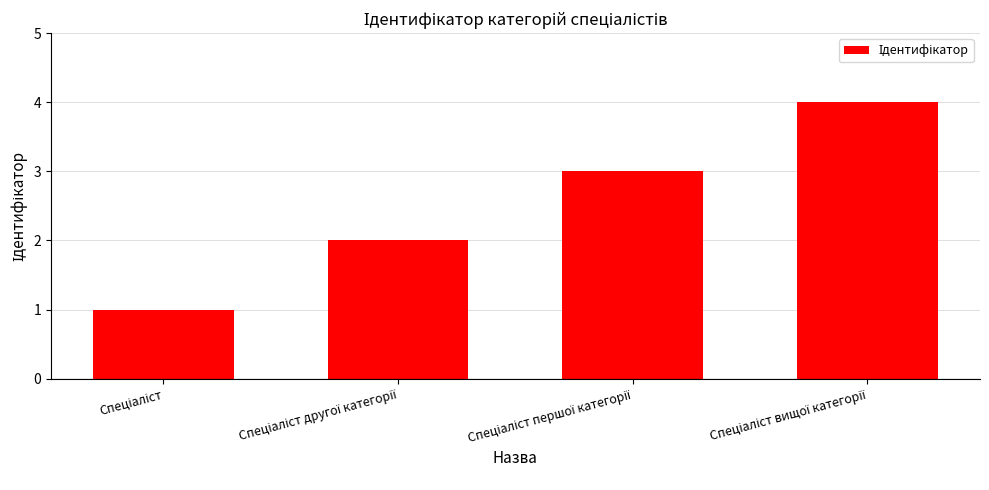

Are the bars grouped side by side (vs. stacked)?

No